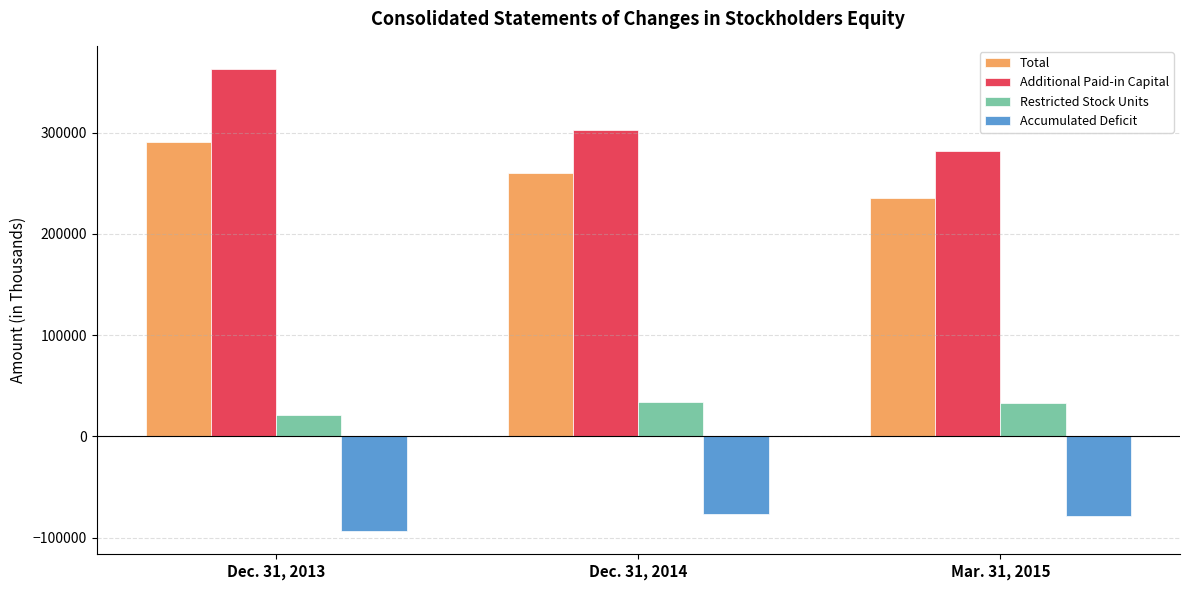

Where is Accumulated Deficit nearest to the value -85228?

Mar. 31, 2015